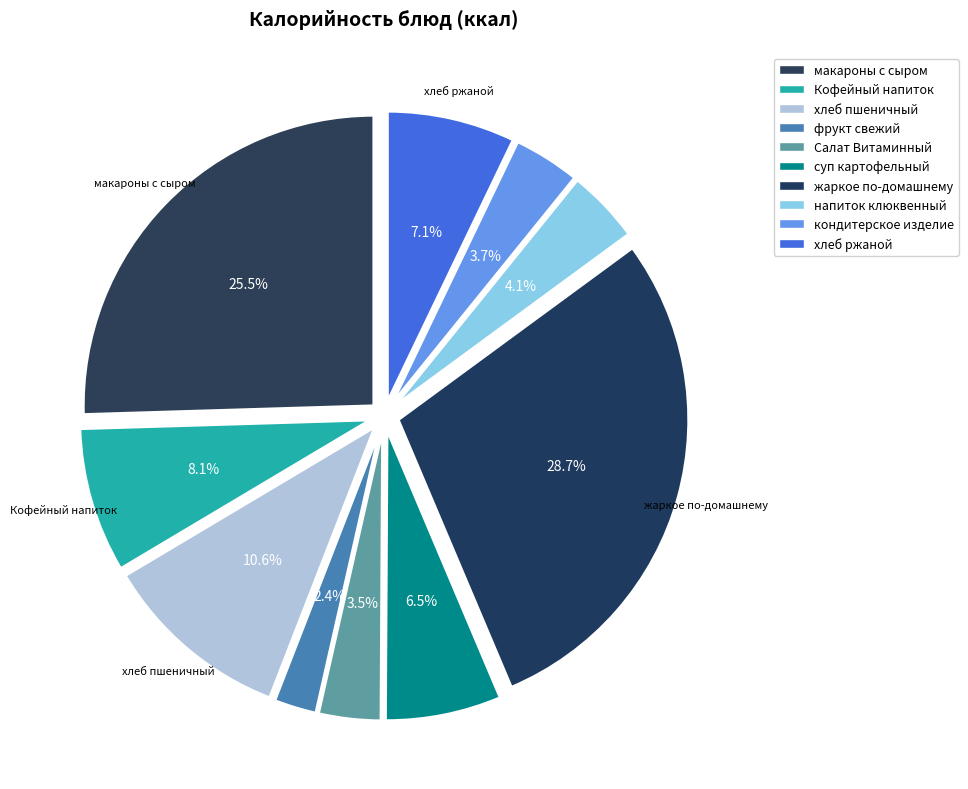

Is кондитерское изделие the majority of the pie?

No